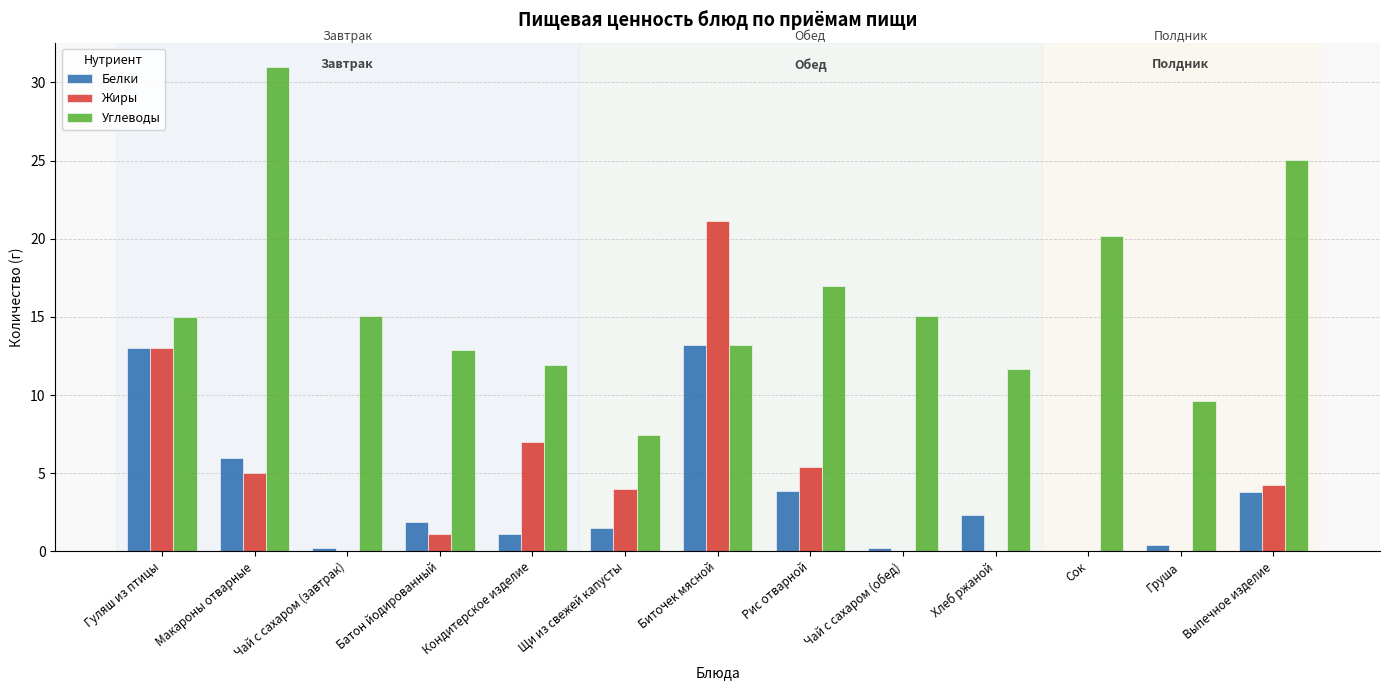

How many groups of bars are there?

13